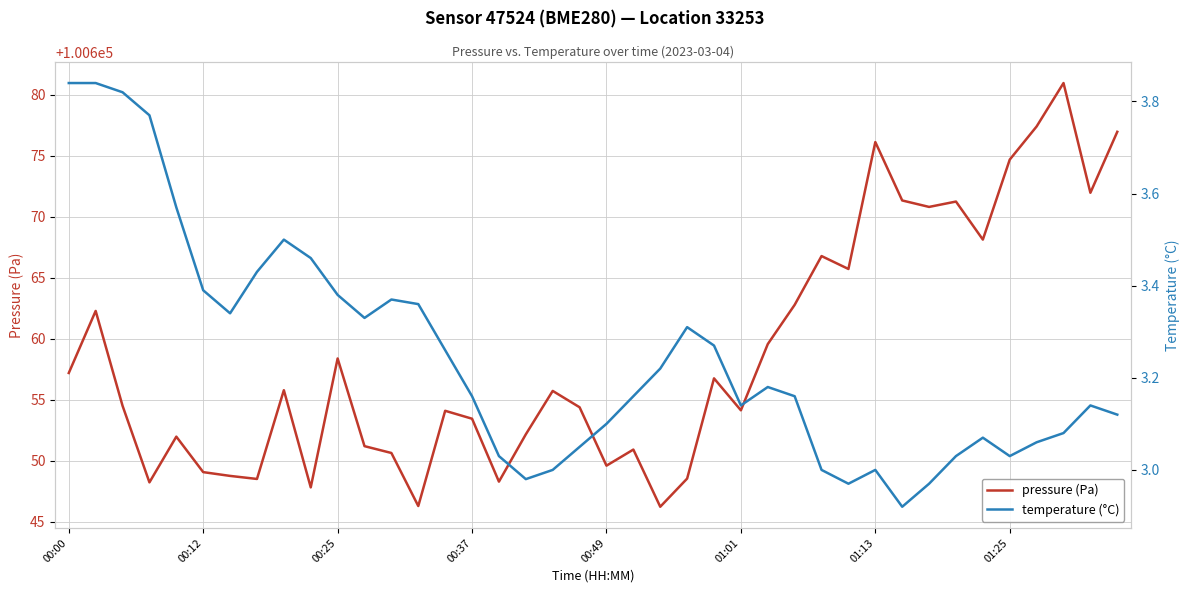

List the series in order of their overall mean, highest first.

pressure (Pa), temperature (°C)